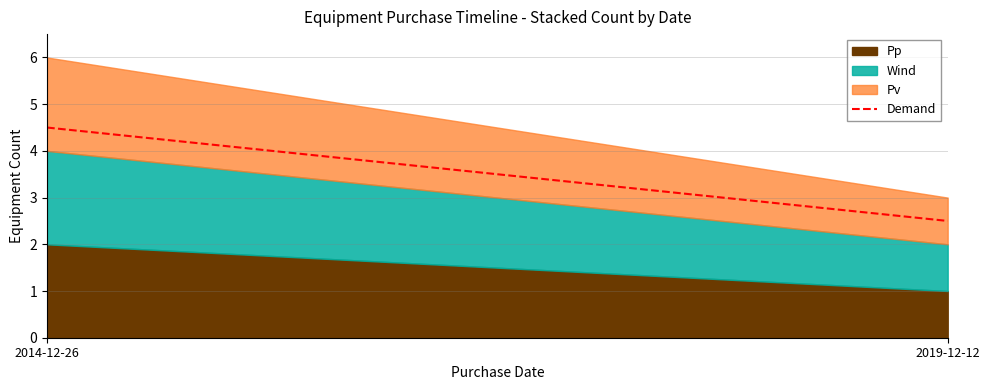

List the series in order of their peak value, lowest first.

Pp, Wind, Pv